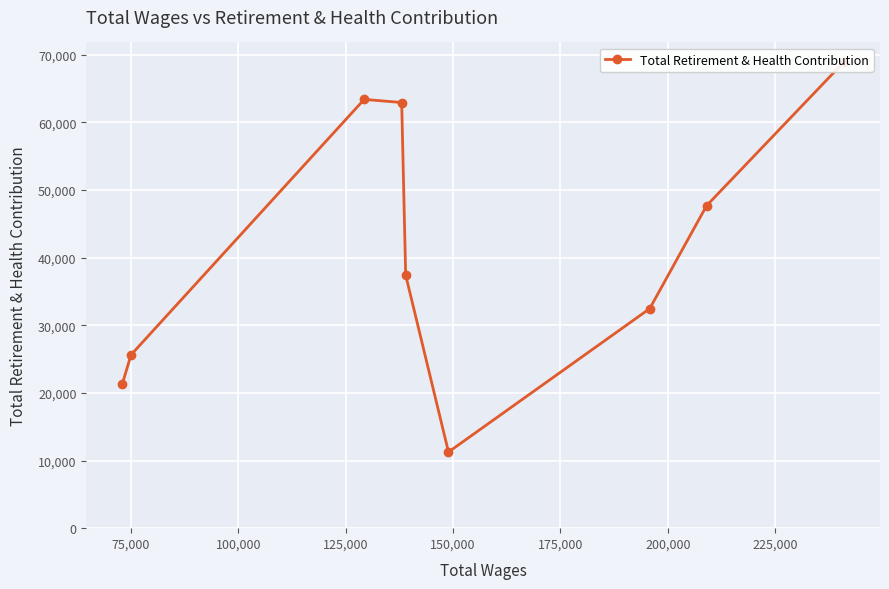

True or false: the data shows 97227 at 200,000.

False